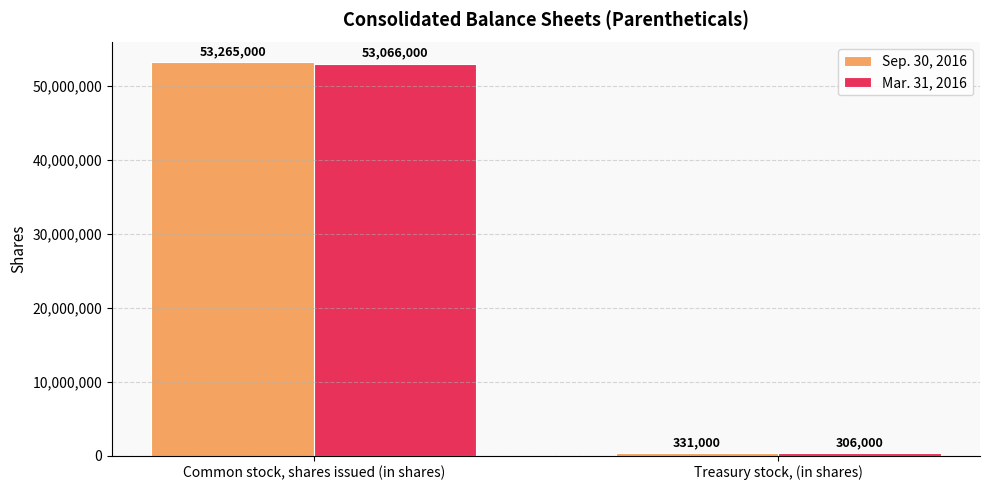

What is the spread (max minus min) of values at Common stock, shares issued (in shares)?

199000